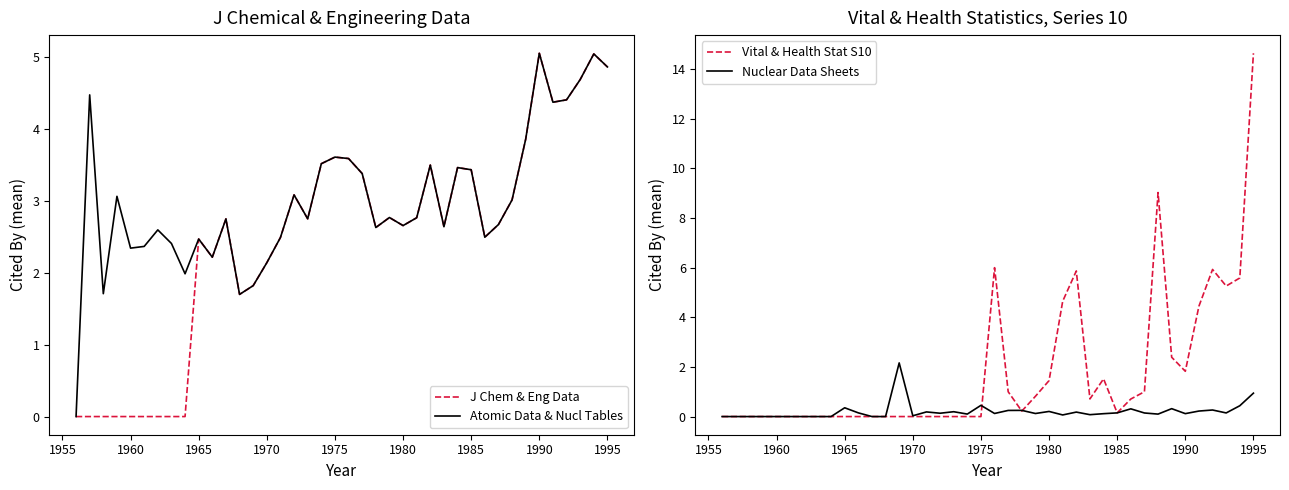

What is the maximum value for J Chem & Eng Data?

5.1